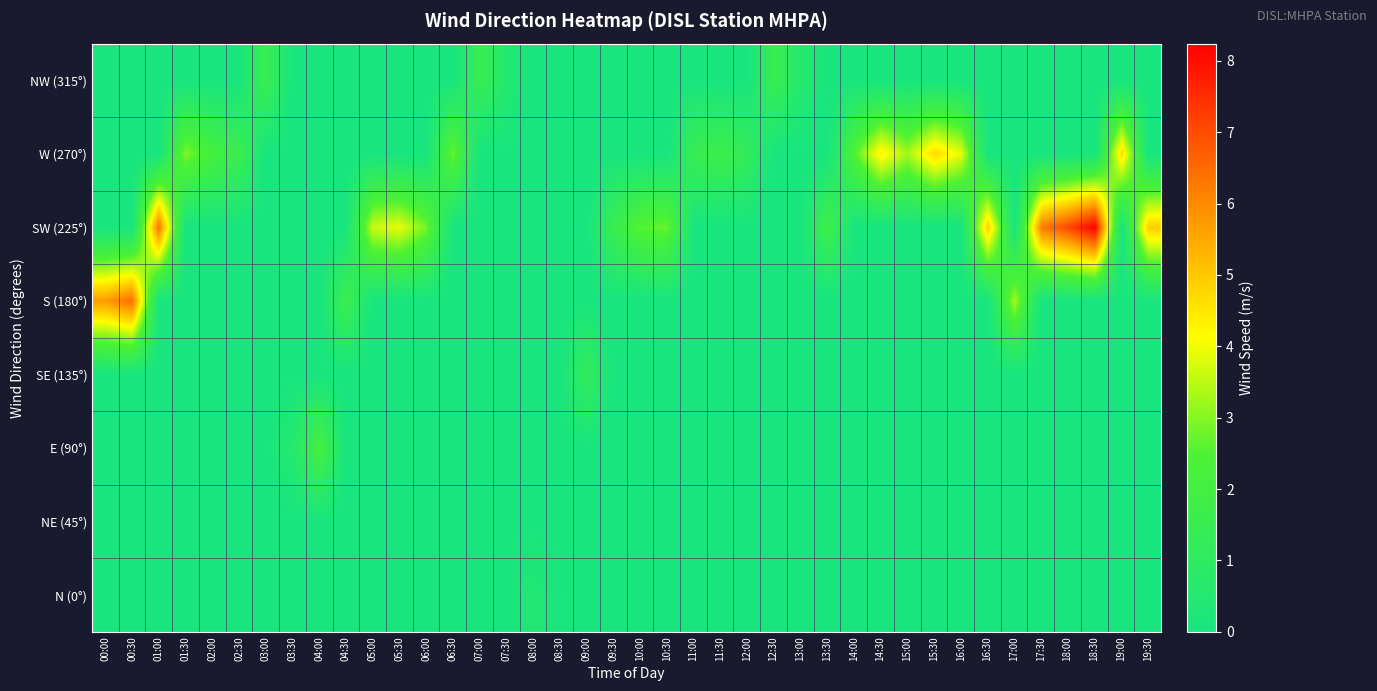

Reading right to left, what are all the values shown in this chart?

N (0°): 19:30=0.0	19:00=0.0	18:30=0.0	18:00=0.0	17:30=0.0	17:00=0.0	16:30=0.0	16:00=0.0	15:30=0.0	15:00=0.0	14:30=0.0	14:00=0.0	13:30=0.0	13:00=0.0	12:30=0.0	12:00=0.0	11:30=0.0	11:00=0.0	10:30=0.0	10:00=0.0	09:30=0.0	09:00=0.0	08:30=0.0	08:00=0.5	07:30=0.0	07:00=0.0	06:30=0.0	06:00=0.0	05:30=0.0	05:00=0.0	04:30=0.0	04:00=0.0	03:30=0.0	03:00=0.0	02:30=0.0	02:00=0.0	01:30=0.0	01:00=0.0	00:30=0.0	00:00=0.0
NE (45°): 19:30=0.0	19:00=0.0	18:30=0.0	18:00=0.0	17:30=0.0	17:00=0.0	16:30=0.0	16:00=0.0	15:30=0.0	15:00=0.0	14:30=0.0	14:00=0.0	13:30=0.0	13:00=0.0	12:30=0.0	12:00=0.0	11:30=0.0	11:00=0.0	10:30=0.0	10:00=0.0	09:30=0.0	09:00=0.0	08:30=0.0	08:00=0.0	07:30=0.0	07:00=0.0	06:30=0.0	06:00=0.0	05:30=0.0	05:00=0.0	04:30=0.0	04:00=0.0	03:30=0.0	03:00=0.0	02:30=0.0	02:00=0.0	01:30=0.0	01:00=0.0	00:30=0.0	00:00=0.0
E (90°): 19:30=0.0	19:00=0.0	18:30=0.0	18:00=0.0	17:30=0.0	17:00=0.0	16:30=0.0	16:00=0.0	15:30=0.0	15:00=0.0	14:30=0.0	14:00=0.0	13:30=0.0	13:00=0.0	12:30=0.0	12:00=0.0	11:30=0.0	11:00=0.0	10:30=0.0	10:00=0.0	09:30=0.0	09:00=0.0	08:30=0.0	08:00=0.0	07:30=0.0	07:00=0.0	06:30=0.0	06:00=0.0	05:30=0.0	05:00=0.0	04:30=0.0	04:00=2.1	03:30=0.6	03:00=0.0	02:30=0.0	02:00=0.0	01:30=0.0	01:00=0.0	00:30=0.0	00:00=0.0
SE (135°): 19:30=0.0	19:00=0.0	18:30=0.0	18:00=0.0	17:30=0.0	17:00=0.0	16:30=0.0	16:00=0.0	15:30=0.0	15:00=0.0	14:30=0.0	14:00=0.0	13:30=0.0	13:00=0.0	12:30=0.0	12:00=0.0	11:30=0.0	11:00=0.0	10:30=0.0	10:00=0.0	09:30=0.0	09:00=1.3	08:30=0.0	08:00=0.0	07:30=0.0	07:00=0.0	06:30=0.0	06:00=0.0	05:30=0.0	05:00=0.0	04:30=0.0	04:00=0.0	03:30=0.0	03:00=0.0	02:30=0.0	02:00=0.0	01:30=0.0	01:00=0.0	00:30=0.0	00:00=0.0
S (180°): 19:30=0.0	19:00=0.0	18:30=0.0	18:00=0.0	17:30=0.0	17:00=3.3	16:30=0.0	16:00=0.0	15:30=0.0	15:00=0.0	14:30=0.0	14:00=0.0	13:30=0.0	13:00=0.0	12:30=0.0	12:00=0.0	11:30=0.0	11:00=0.0	10:30=0.0	10:00=0.0	09:30=0.0	09:00=0.0	08:30=0.0	08:00=0.0	07:30=0.0	07:00=0.0	06:30=0.0	06:00=0.0	05:30=0.0	05:00=0.0	04:30=1.7	04:00=0.0	03:30=0.0	03:00=0.0	02:30=0.0	02:00=0.0	01:30=0.0	01:00=0.0	00:30=6.5	00:00=5.7
SW (225°): 19:30=4.9	19:00=0.0	18:30=8.2	18:00=7.1	17:30=6.2	17:00=0.0	16:30=4.9	16:00=0.0	15:30=0.0	15:00=0.0	14:30=0.0	14:00=0.0	13:30=1.9	13:00=0.0	12:30=0.0	12:00=0.0	11:30=0.0	11:00=0.0	10:30=2.8	10:00=2.6	09:30=1.6	09:00=0.0	08:30=0.0	08:00=0.0	07:30=0.0	07:00=0.0	06:30=0.0	06:00=2.9	05:30=3.9	05:00=3.6	04:30=0.0	04:00=0.0	03:30=0.0	03:00=0.0	02:30=0.0	02:00=0.0	01:30=0.0	01:00=6.3	00:30=0.0	00:00=0.0
W (270°): 19:30=0.0	19:00=4.7	18:30=0.0	18:00=0.0	17:30=0.0	17:00=0.0	16:30=0.0	16:00=3.9	15:30=4.7	15:00=3.3	14:30=4.4	14:00=2.5	13:30=0.0	13:00=0.0	12:30=0.0	12:00=1.2	11:30=1.7	11:00=1.5	10:30=0.0	10:00=0.0	09:30=0.0	09:00=0.0	08:30=0.0	08:00=0.0	07:30=0.0	07:00=0.0	06:30=2.8	06:00=0.0	05:30=0.0	05:00=0.0	04:30=0.0	04:00=0.0	03:30=0.0	03:00=0.0	02:30=1.6	02:00=2.1	01:30=3.0	01:00=0.0	00:30=0.0	00:00=0.0
NW (315°): 19:30=0.0	19:00=0.0	18:30=0.0	18:00=0.0	17:30=0.0	17:00=0.0	16:30=0.0	16:00=0.0	15:30=0.0	15:00=0.0	14:30=0.0	14:00=0.0	13:30=0.0	13:00=0.6	12:30=1.6	12:00=0.0	11:30=0.0	11:00=0.0	10:30=0.0	10:00=0.0	09:30=0.0	09:00=0.0	08:30=0.0	08:00=0.0	07:30=0.5	07:00=1.5	06:30=0.0	06:00=0.0	05:30=0.0	05:00=0.0	04:30=0.0	04:00=0.0	03:30=0.0	03:00=1.6	02:30=0.0	02:00=0.0	01:30=0.0	01:00=0.0	00:30=0.0	00:00=0.0